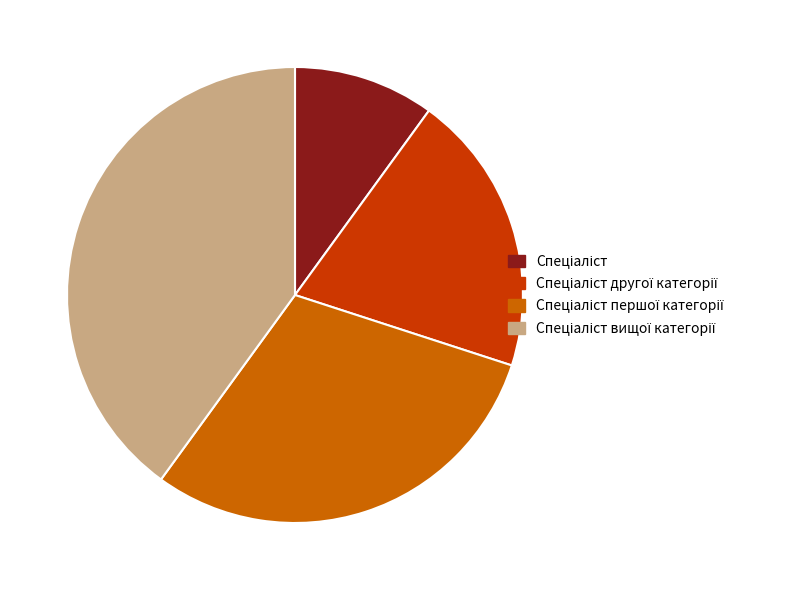

Does any single category account for the majority?

No